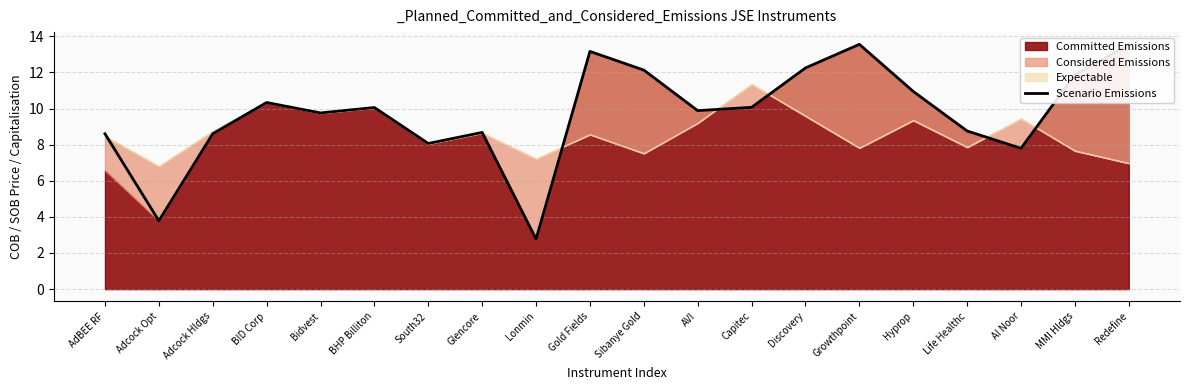

Rank the categories by value from lowest to highest.

Lonmin, Adcock Opt, Al Noor, South32, AdBEE RF, Adcock Hldgs, Glencore, Life Healthc, Bidvest, AVI, BHP Billiton, Capitec, BID Corp, Hyprop, MMI Hldgs, Sibanye Gold, Discovery, Gold Fields, Redefine, Growthpoint